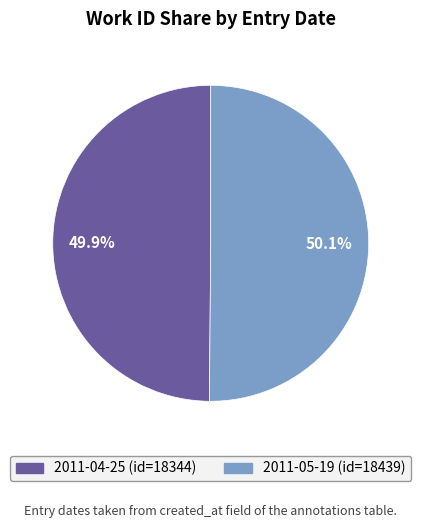

Does any single category account for the majority?

Yes